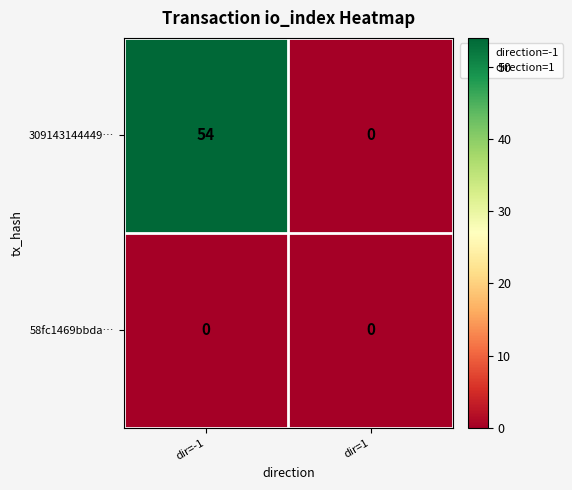

Rank the series by their maximum value, from lowest to highest.

58fc1469bbda…, 309143144449…